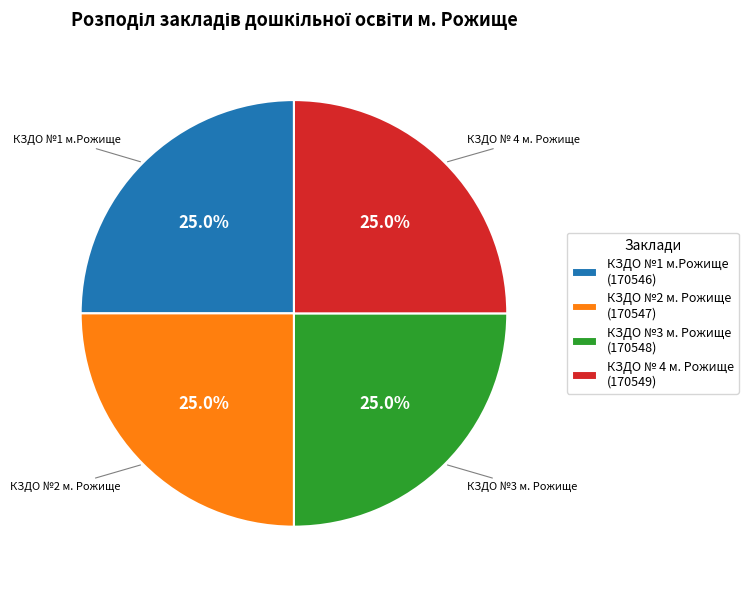

Is there any slice that represents more than half of the pie?

No